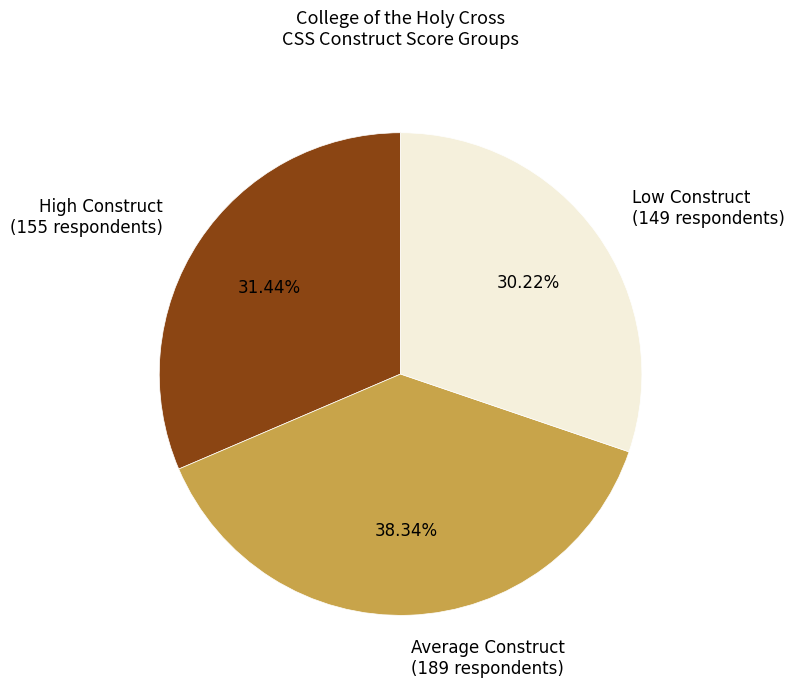

Is High Construct (155 respondents) the majority of the pie?

No